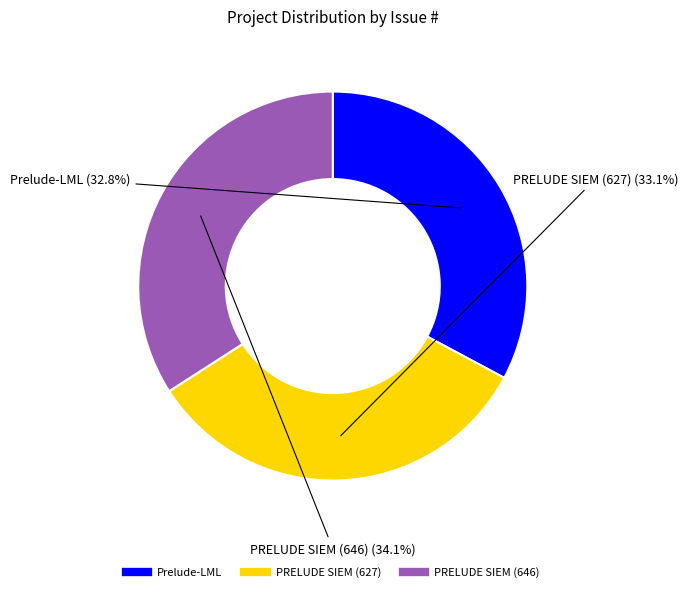

How many segments does this pie chart have?

3